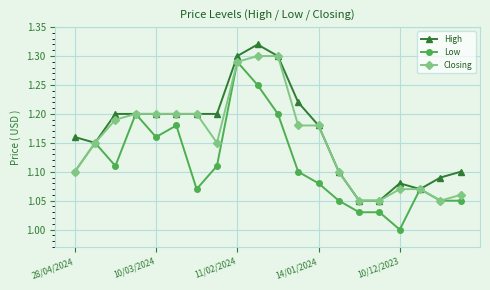

Rank the series by their average value, from lowest to highest.

Low, Closing, High